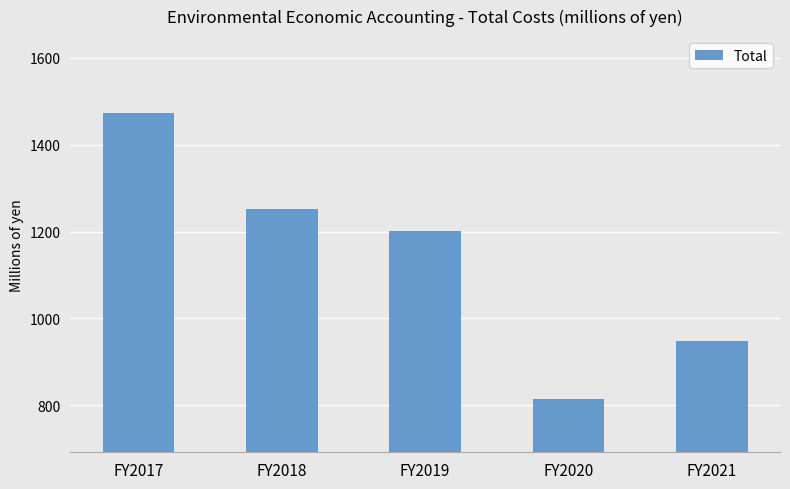

What is the minimum value shown in the chart?

813.6